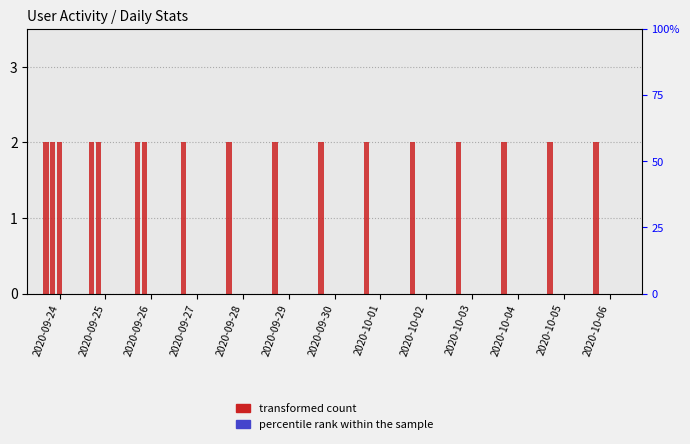

Which series has the widest spread of values?

Недельная